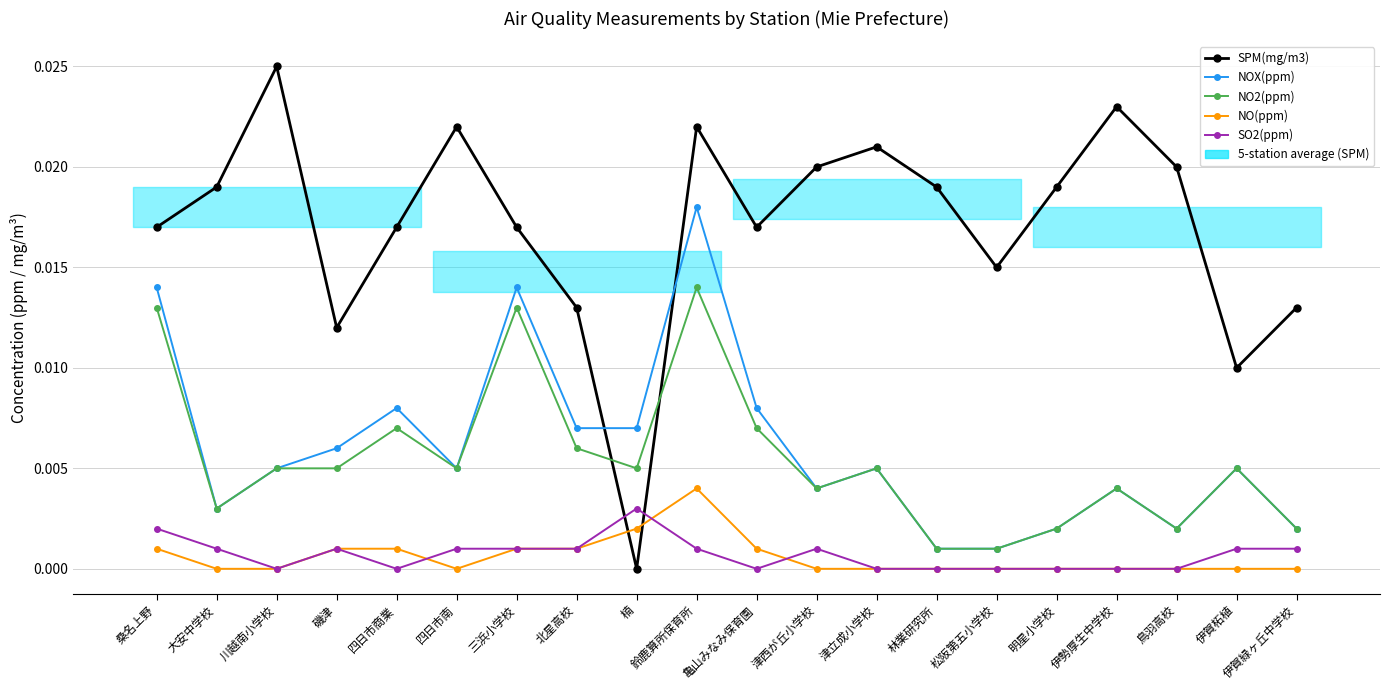

How many lines are shown in the chart?

5